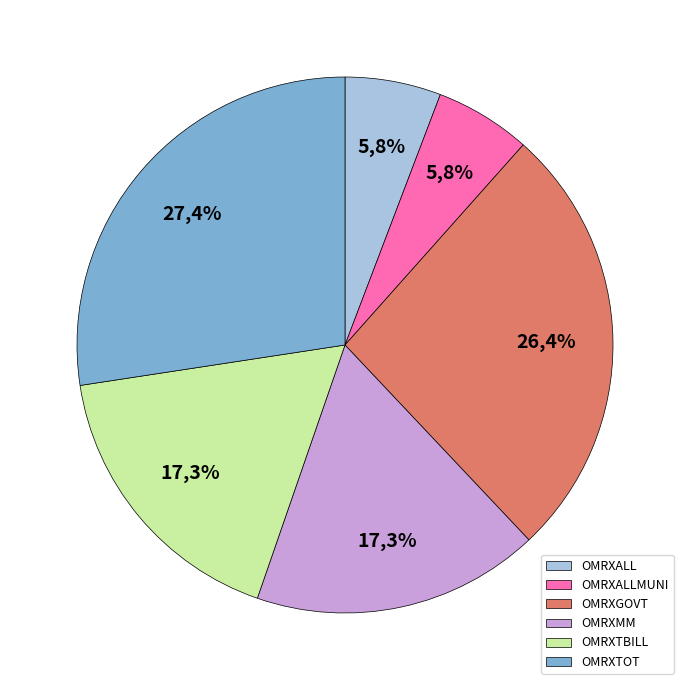

Which slice is the largest?

OMRXTOT